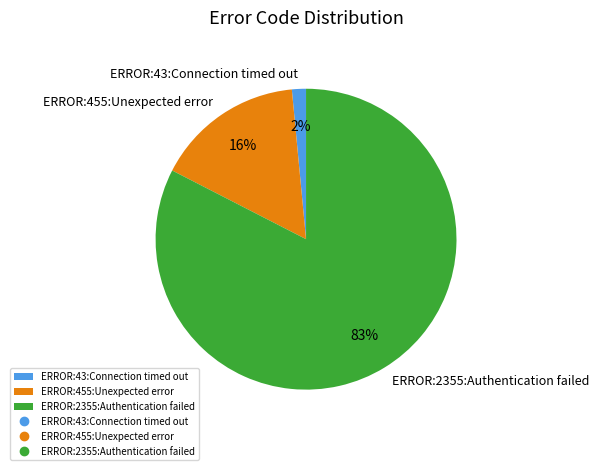

To the nearest percent, what is the average slice percentage?

33%